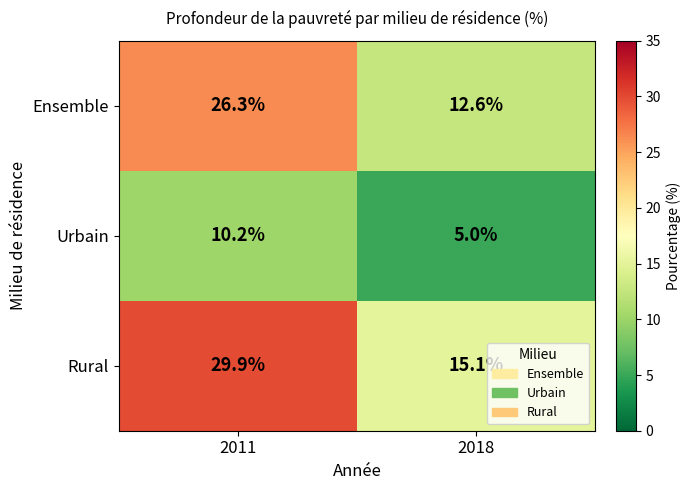

At which label does Urbain first exceed 10?

2011